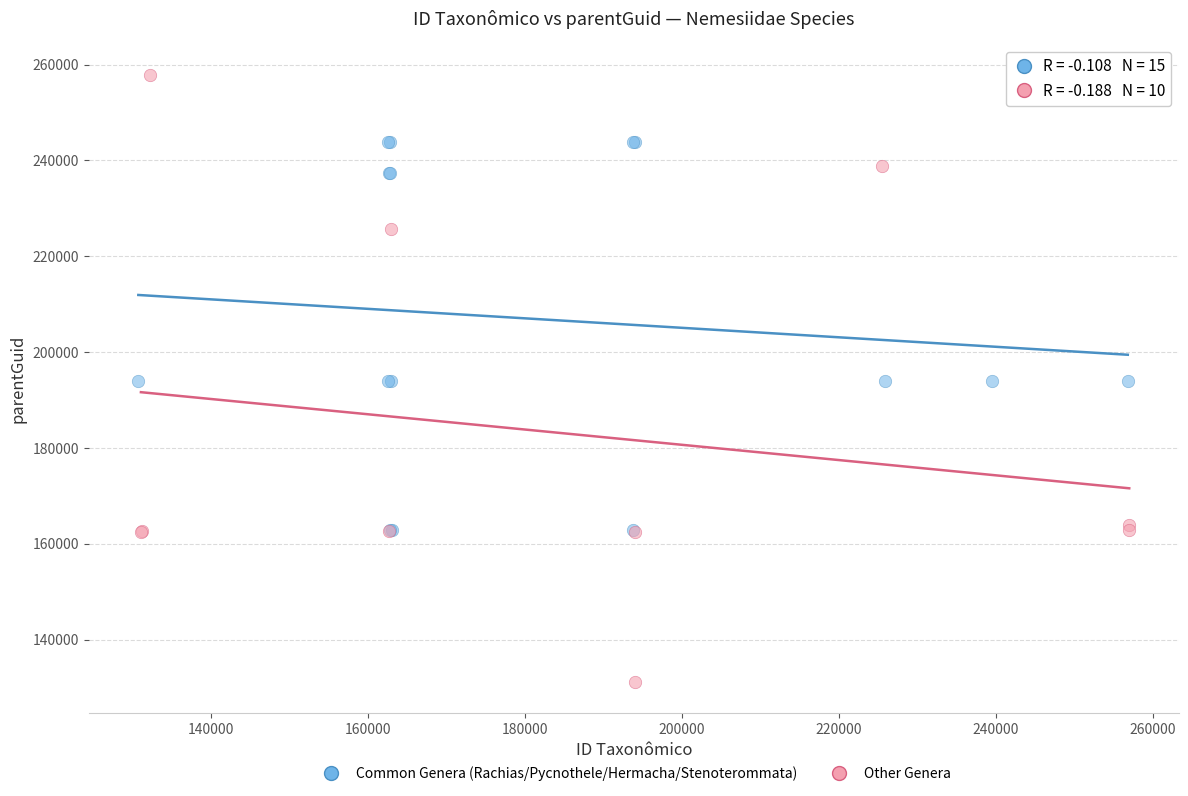

Which series contains the highest Y value?

Other Genera